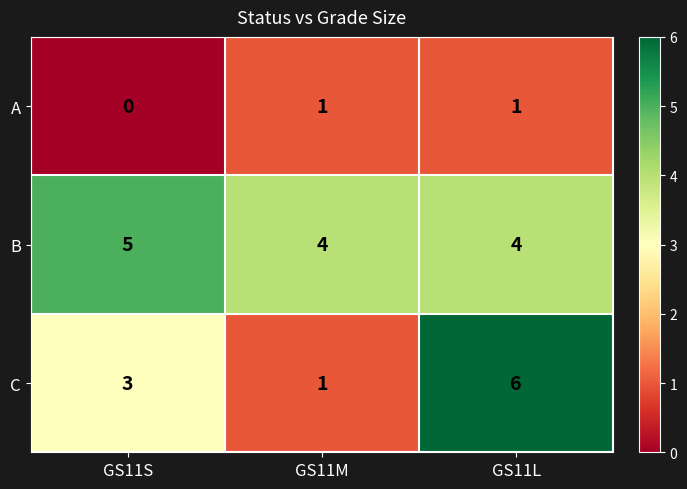

Count the number of categories in the chart.

3